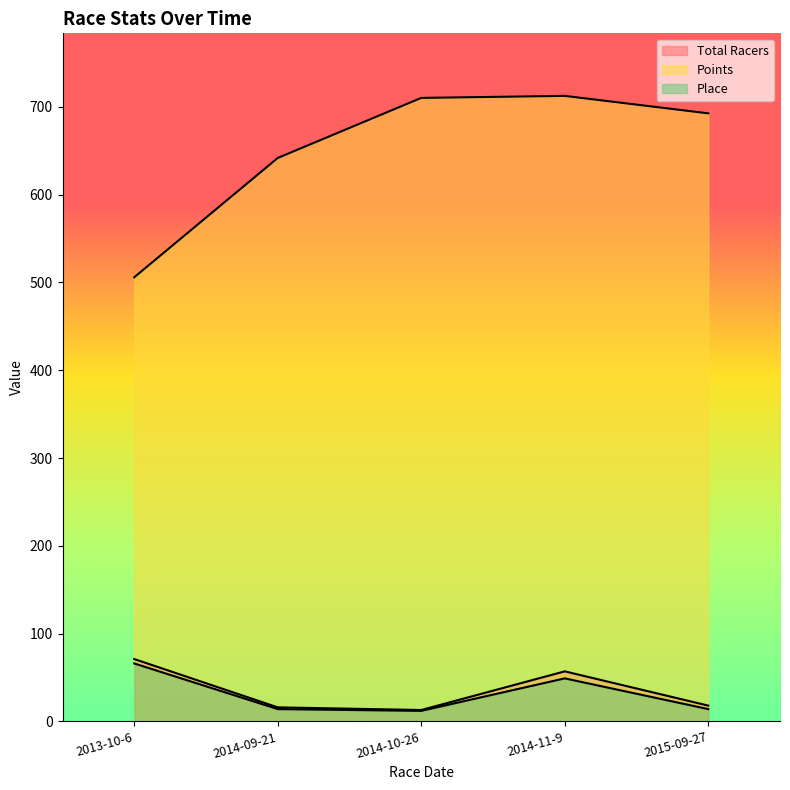

What is the approximate value of Points at 2014-09-21?

641.8